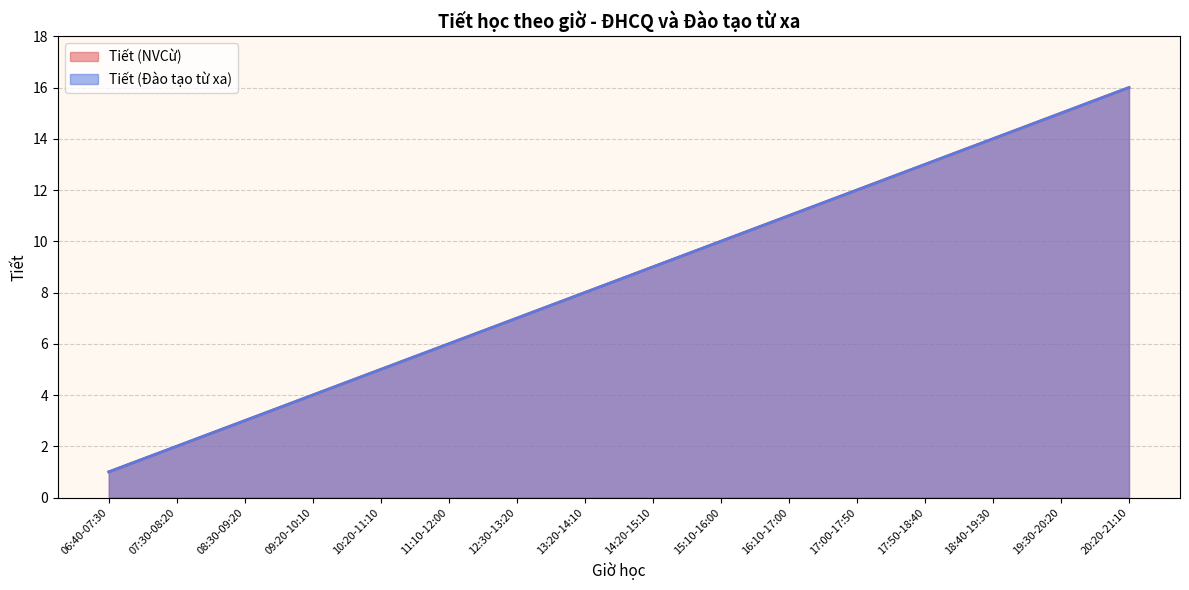

At which label does Tiết (Đào tạo từ xa) reach its peak?

20:20-21:10